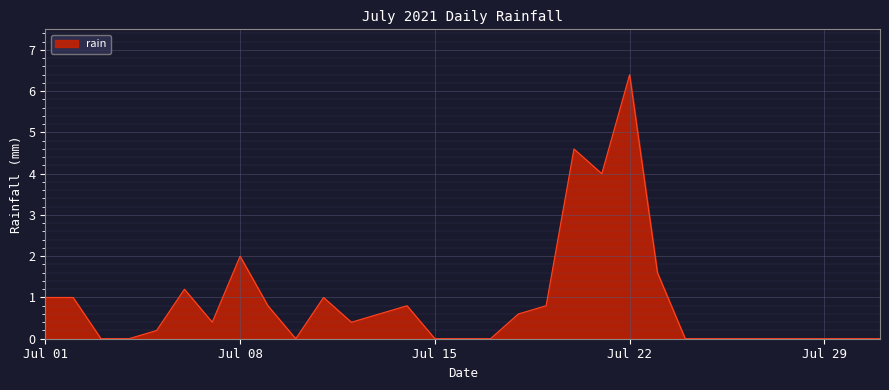

What is the sum of all values?

27.4